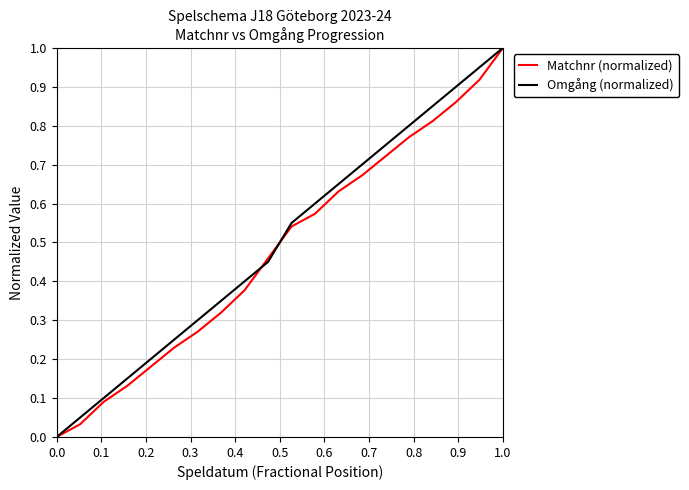

Does the chart have visible grid lines?

Yes